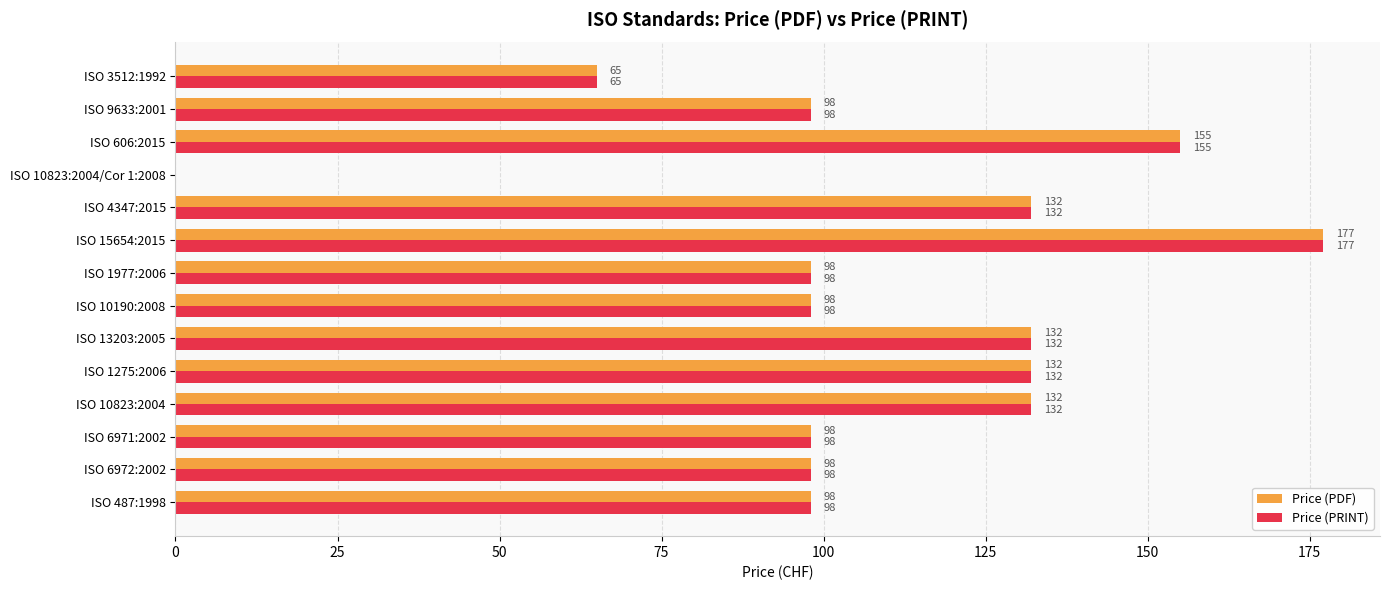

What is the greatest value displayed?

177